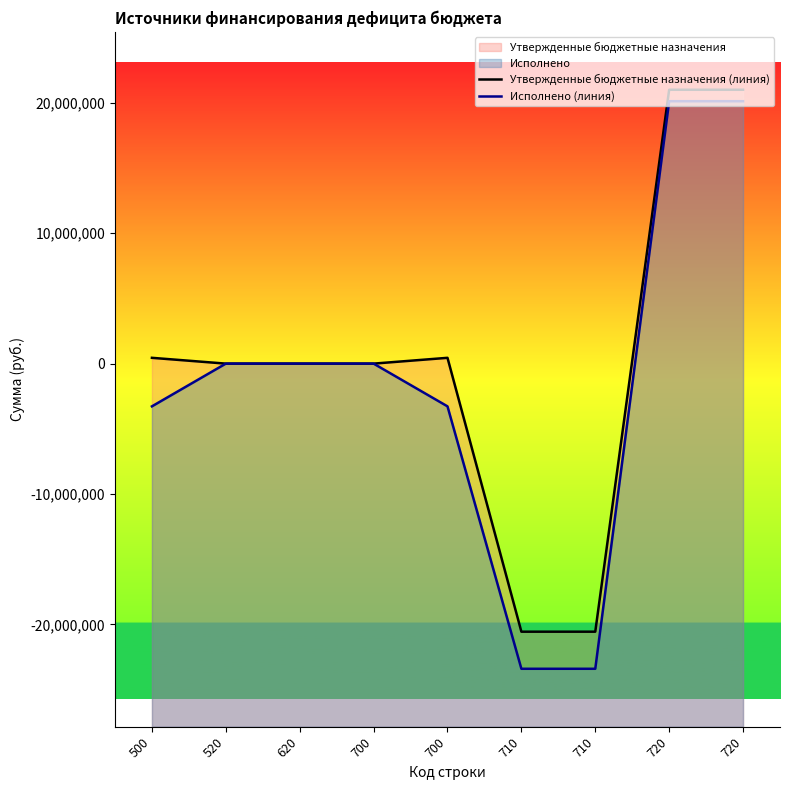

At how many categories does at least one series exceed -7014218?

7